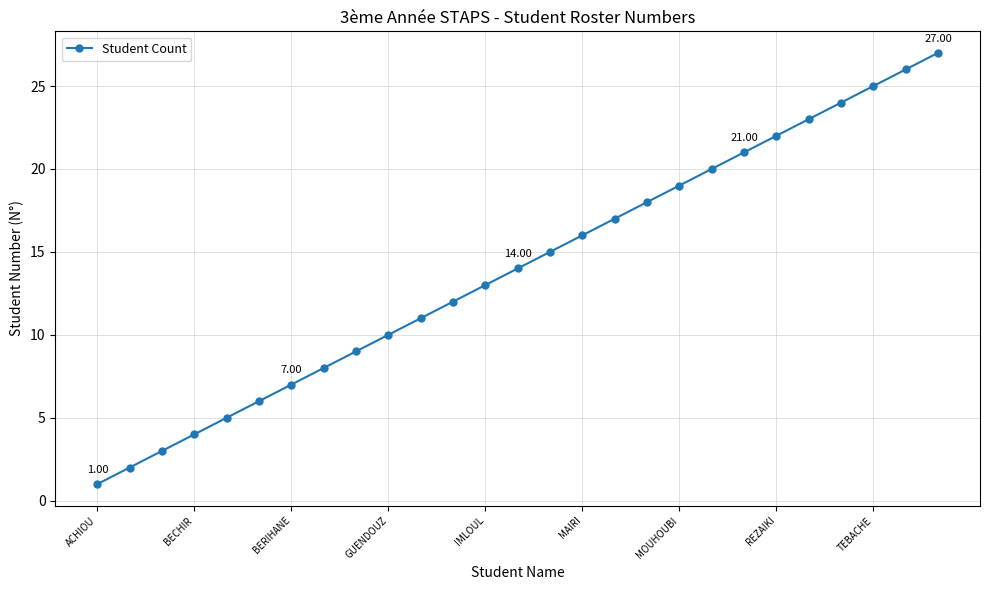

How many categories are shown in the chart?

27